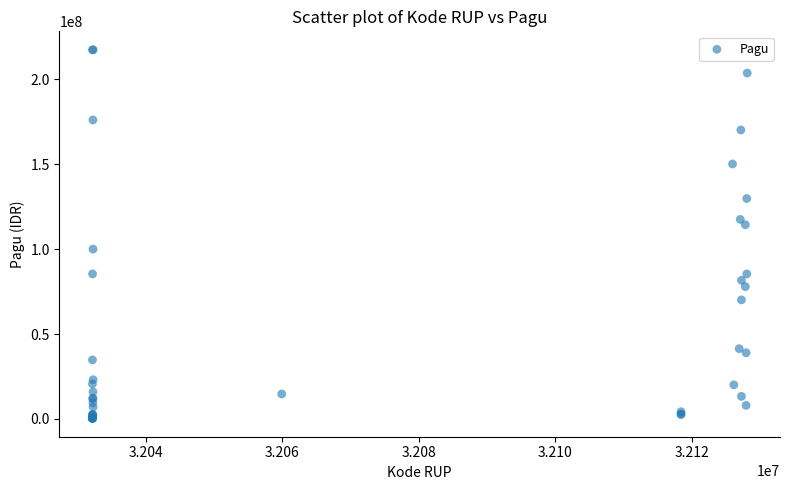

What Y value in the scatter plot is closest to 108830000?

114296000